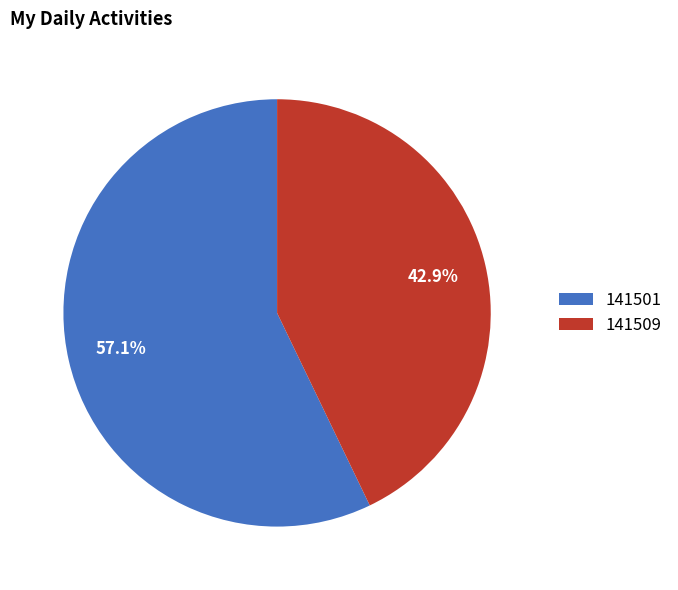

To the nearest percent, what portion does 141509 represent?

43%